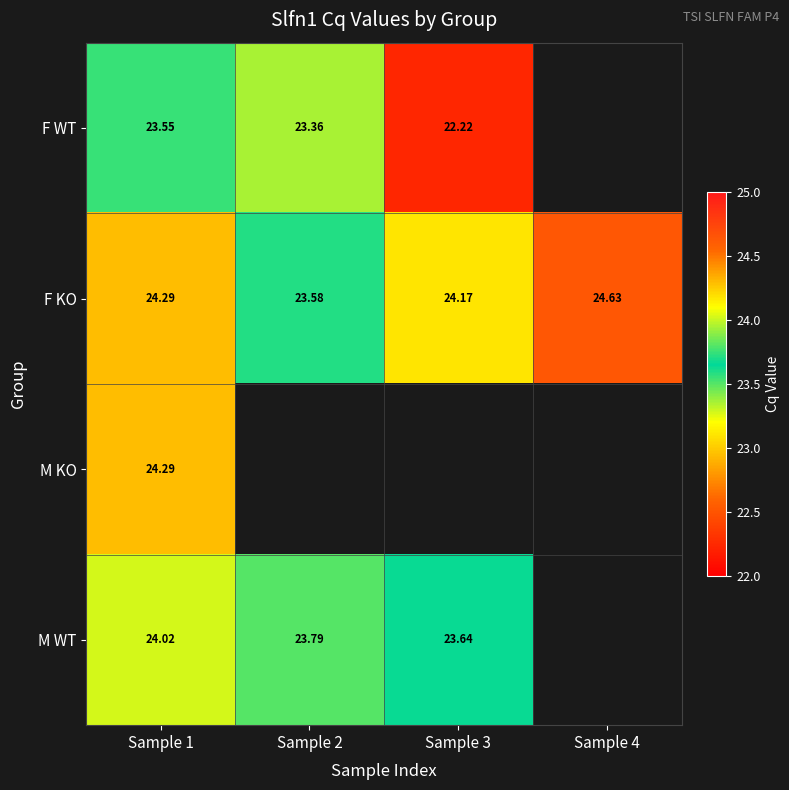

Is the value of M WT at Sample 2 greater than the value of M KO at Sample 1?

No